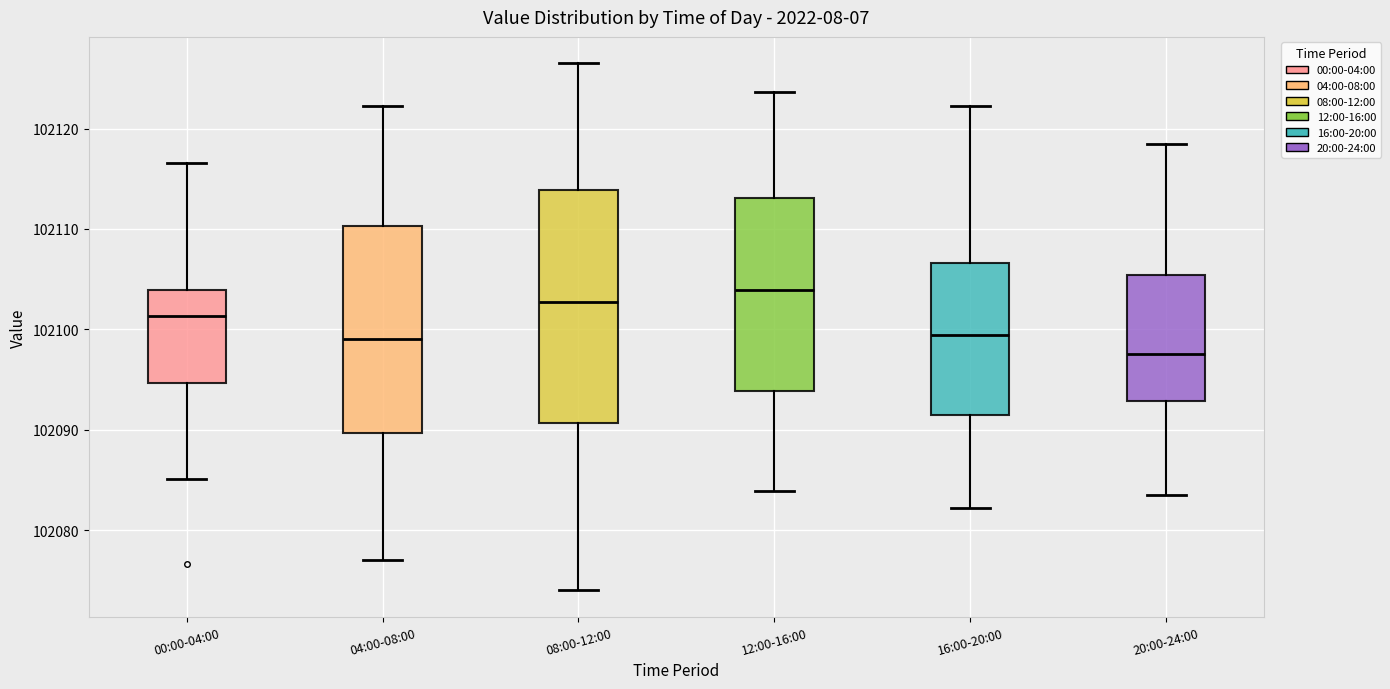

Reading left to right, read every box against the y-axis: the position of its median line, the range the box covers, and the ends of its whiskers. The values are not printed on the chart, so give them approximately, as read against the axis.

00:00-04:00: median 102101, box 102095 to 102104, whiskers 102085 to 102117
04:00-08:00: median 102099, box 102090 to 102110, whiskers 102077 to 102122
08:00-12:00: median 102103, box 102091 to 102114, whiskers 102074 to 102127
12:00-16:00: median 102104, box 102094 to 102113, whiskers 102084 to 102124
16:00-20:00: median 102099, box 102091 to 102107, whiskers 102082 to 102122
20:00-24:00: median 102098, box 102093 to 102105, whiskers 102084 to 102119